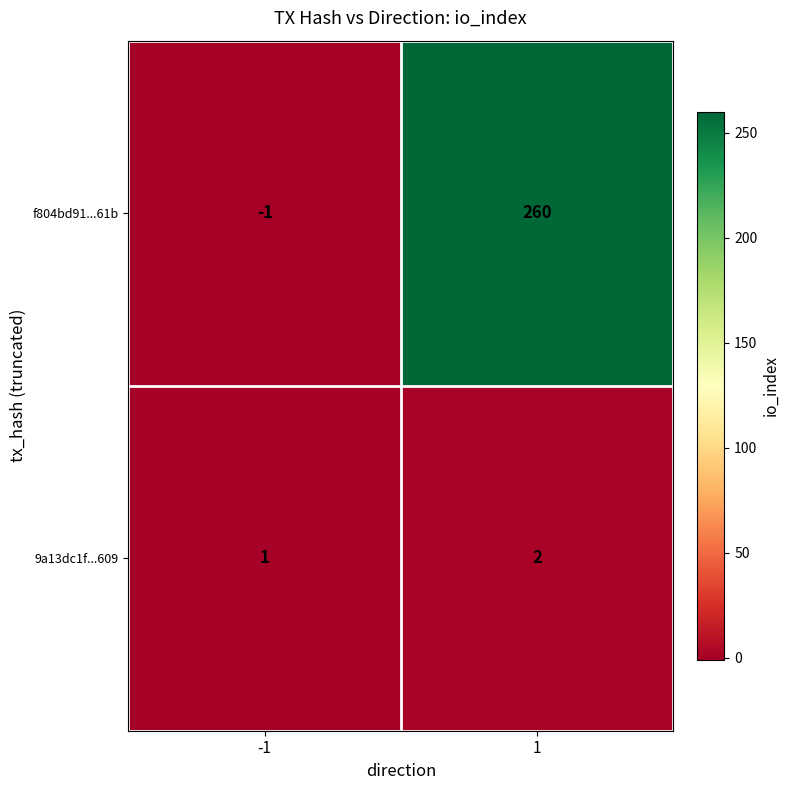

What is the spread (max minus min) of values at 1?

258